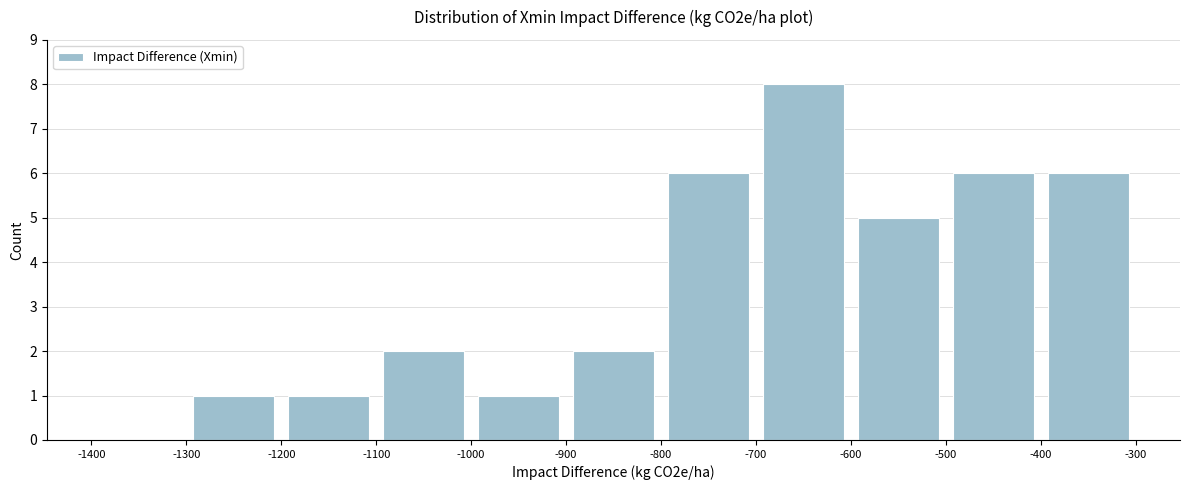

How tall is the bar that spans -400 to -300 on the x-axis? The values are not printed on the chart, so give them approximately, as read against the axis.

6